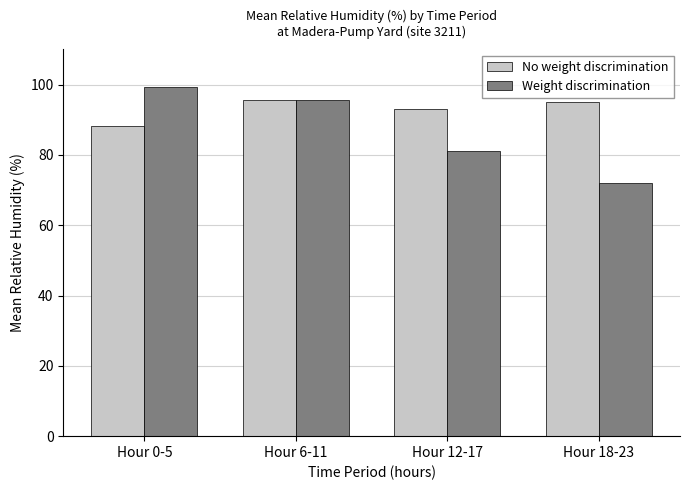

The No weight discrimination series shows 88.2 at Hour 0-5. True or false?

True